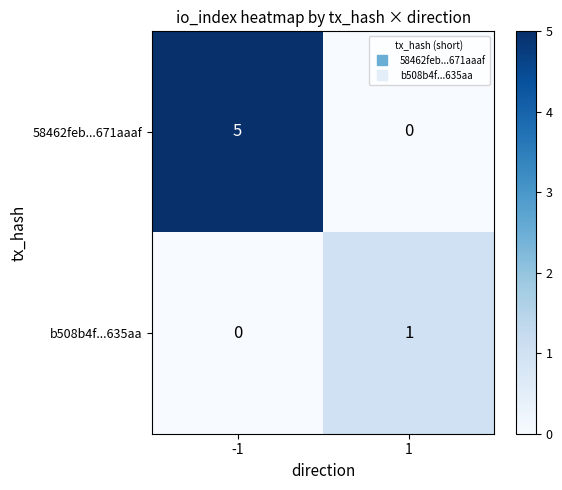

What is the sum of the 58462feb...671aaaf values at 1 and -1?

5